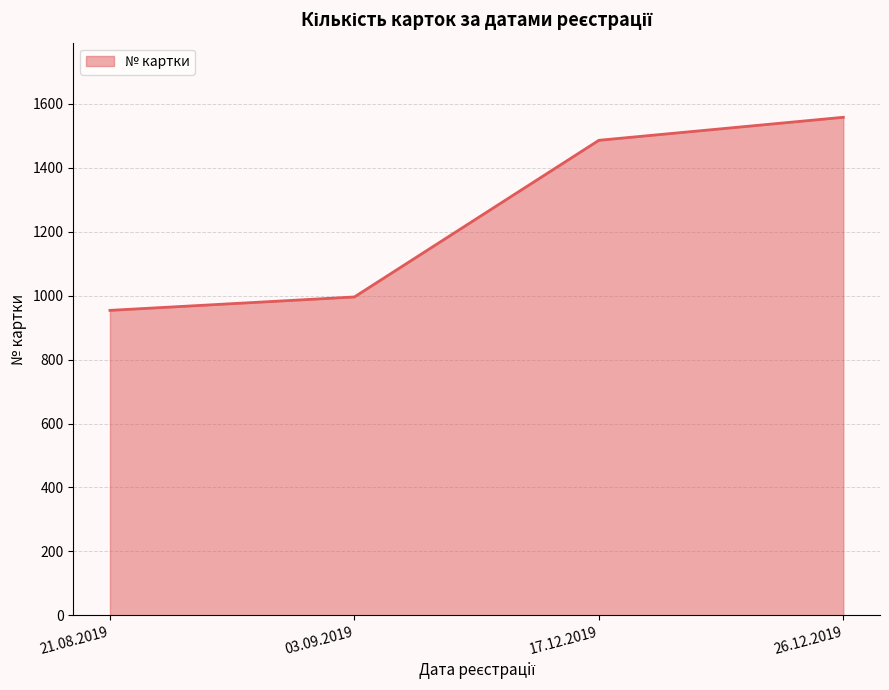

What is the change in value from 21.08.2019 to 03.09.2019?

+42